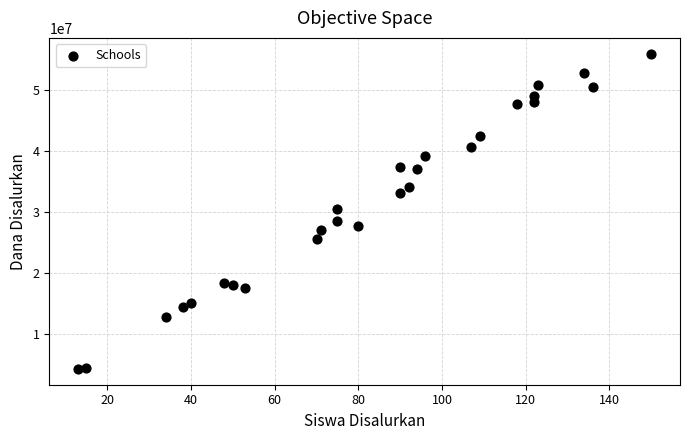

What is the range of Y values (max minus min)?

51750000